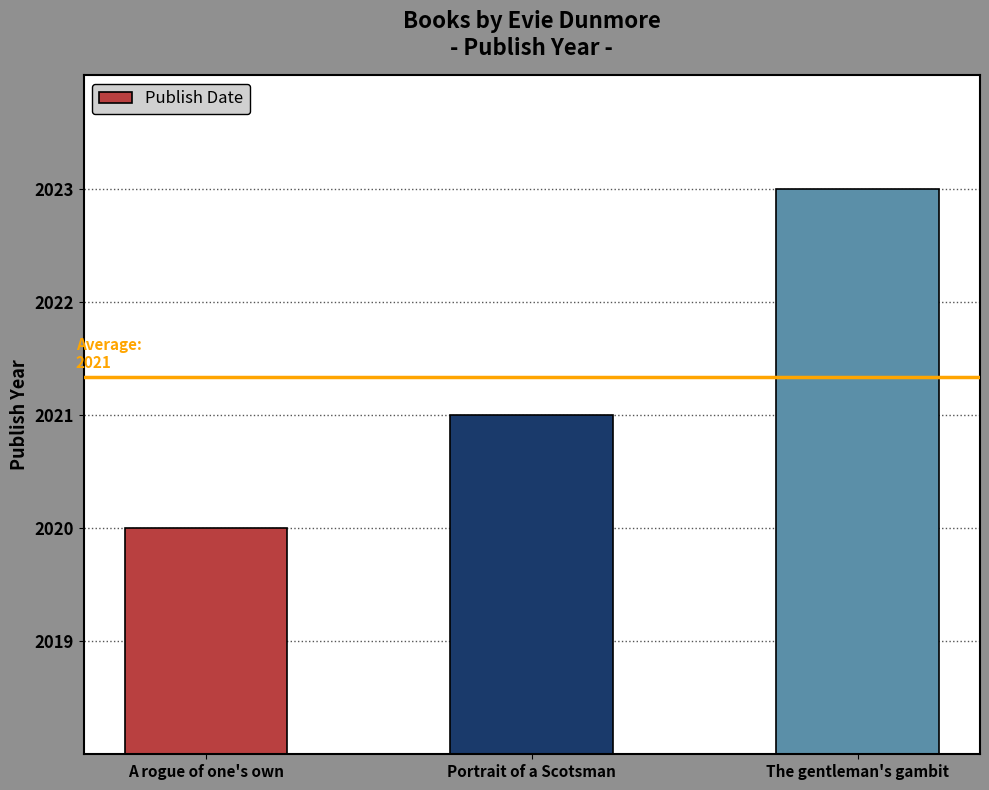

List the labels in order of value, smallest first.

A rogue of one's own, Portrait of a Scotsman, The gentleman's gambit